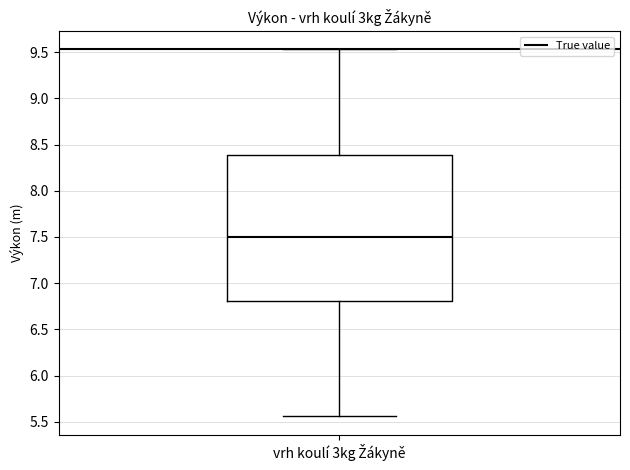

Read this box plot against the y-axis: the position of the median line, the range covered by the box, and the ends of both whiskers. The values are not printed on the chart, so give them approximately, as read against the axis.

median 7.50, box 6.80 to 8.40, whiskers 5.55 to 9.55